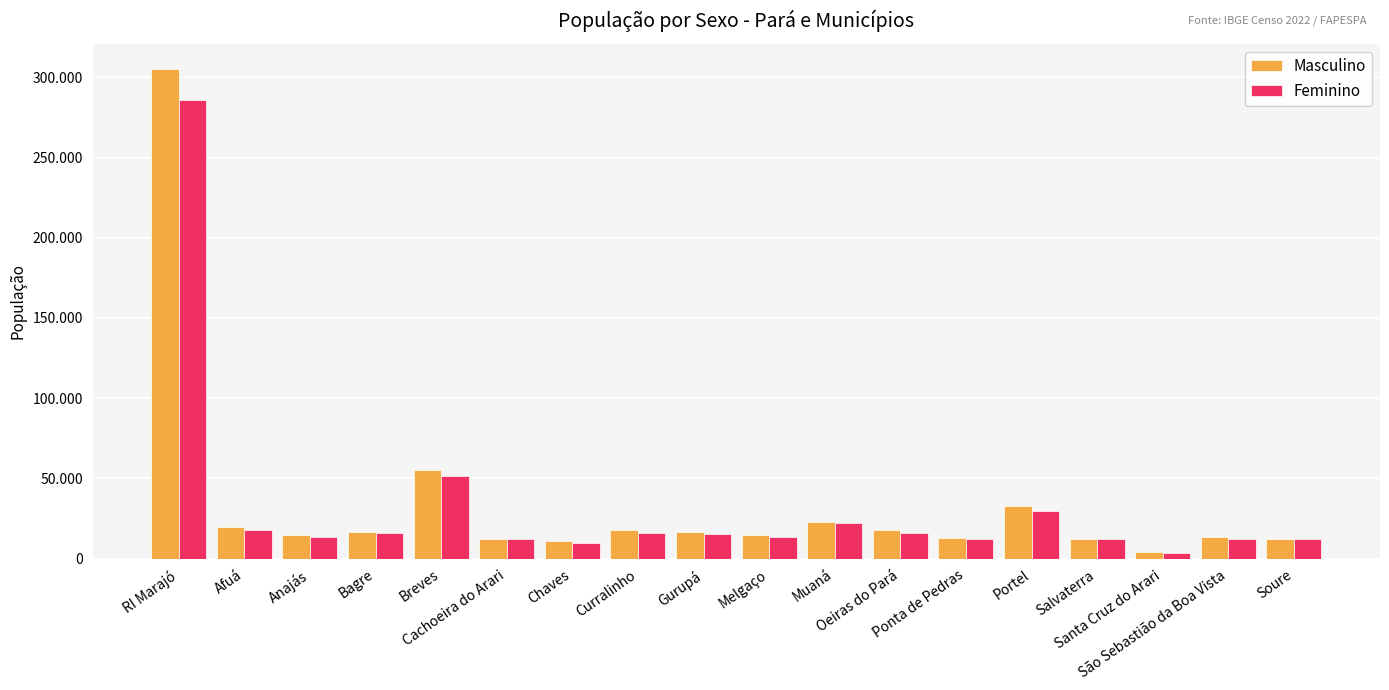

What are all the series names shown in the legend?

Masculino, Feminino